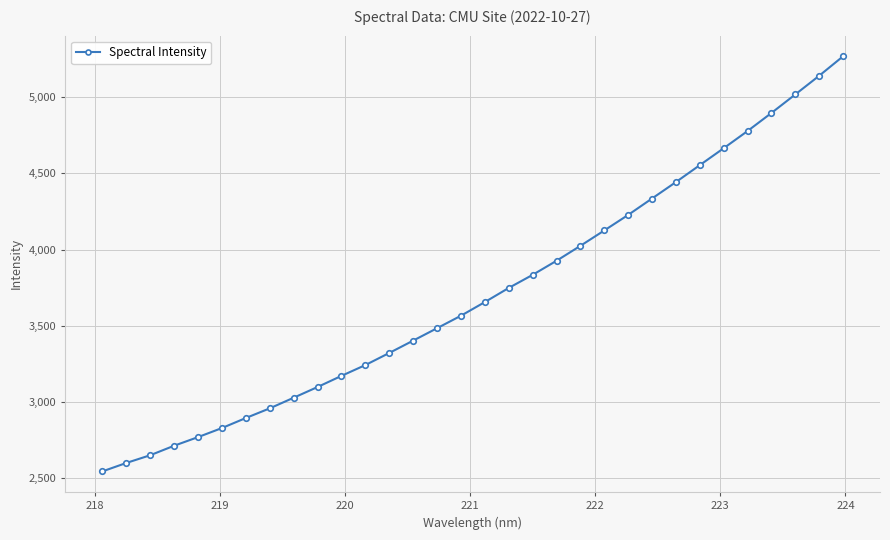

True or false: there are more than 2 points higher than both neighbors.

False